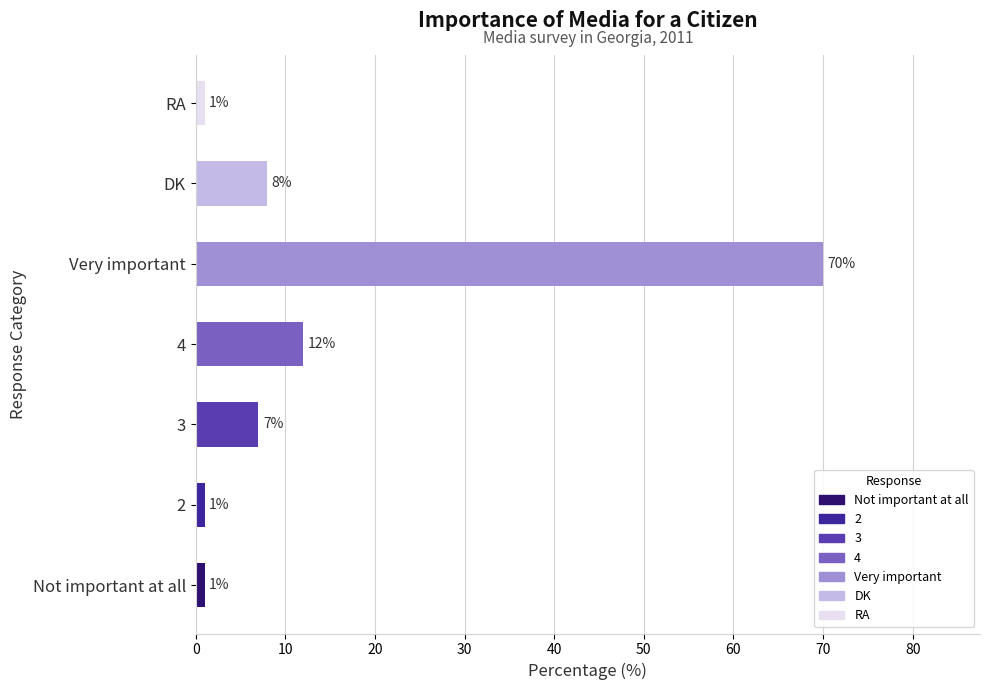

What is the maximum value shown in the chart?

70